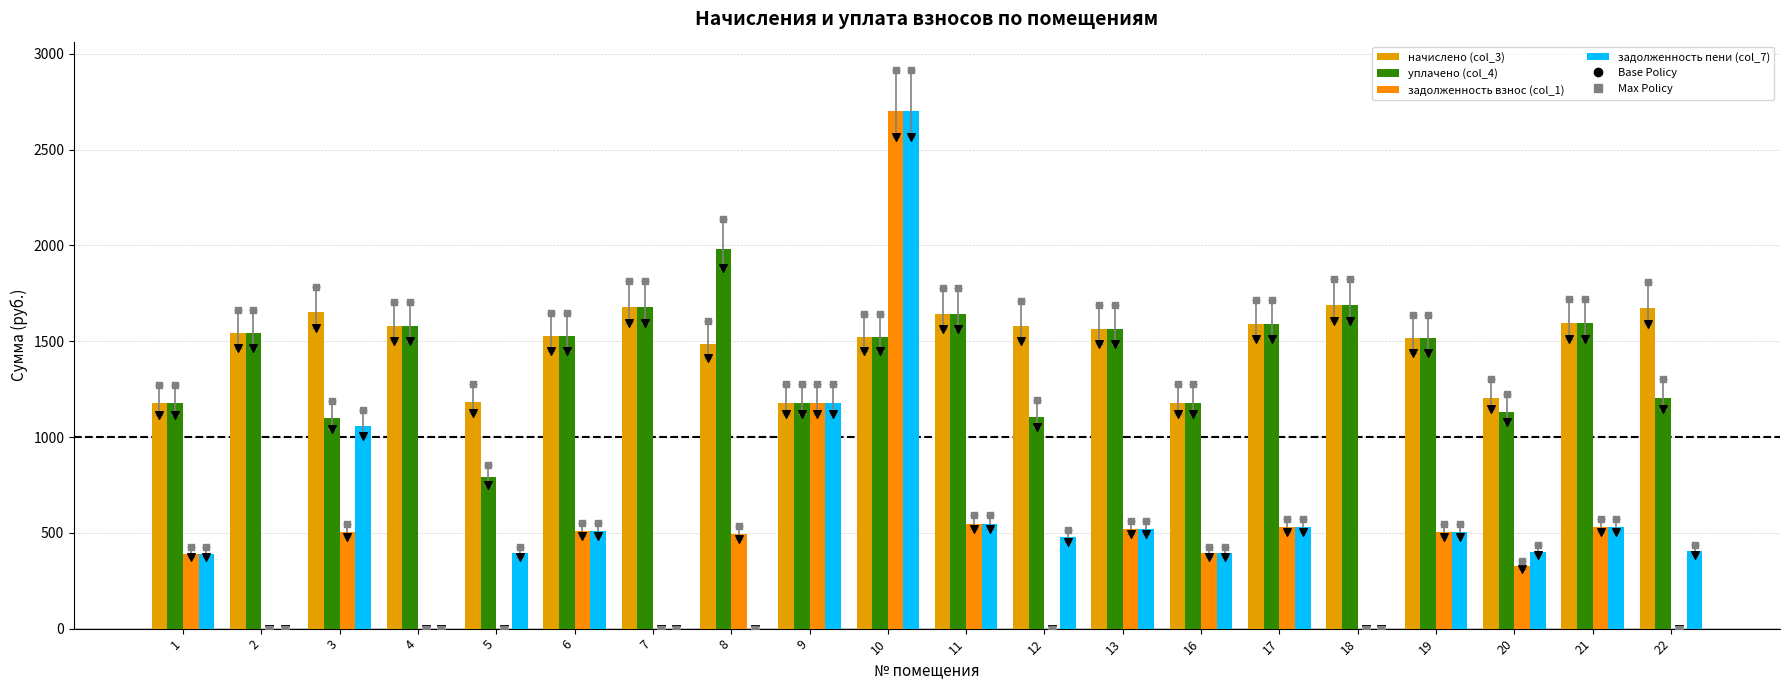

What are all the series names shown in the legend?

начислено (col_3), уплачено (col_4), задолженность взнос (col_1), задолженность пени (col_7)